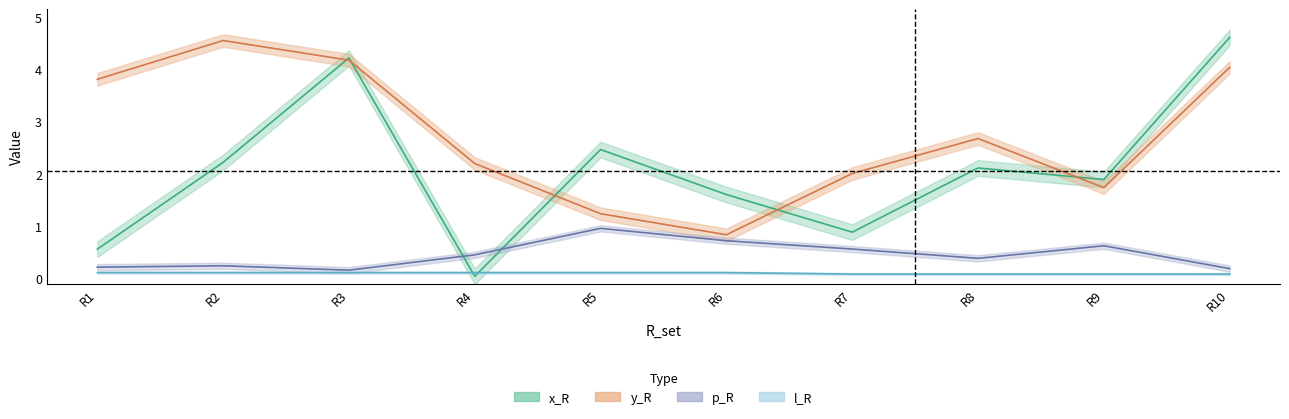

At which label does l_R reach its peak?

R1